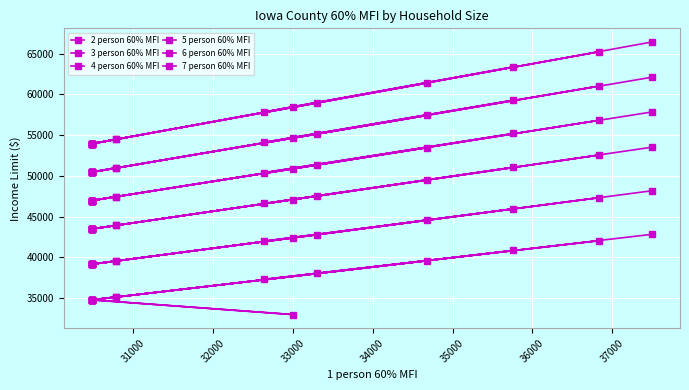

What is the sum of all 5 person 60% MFI values?

987660